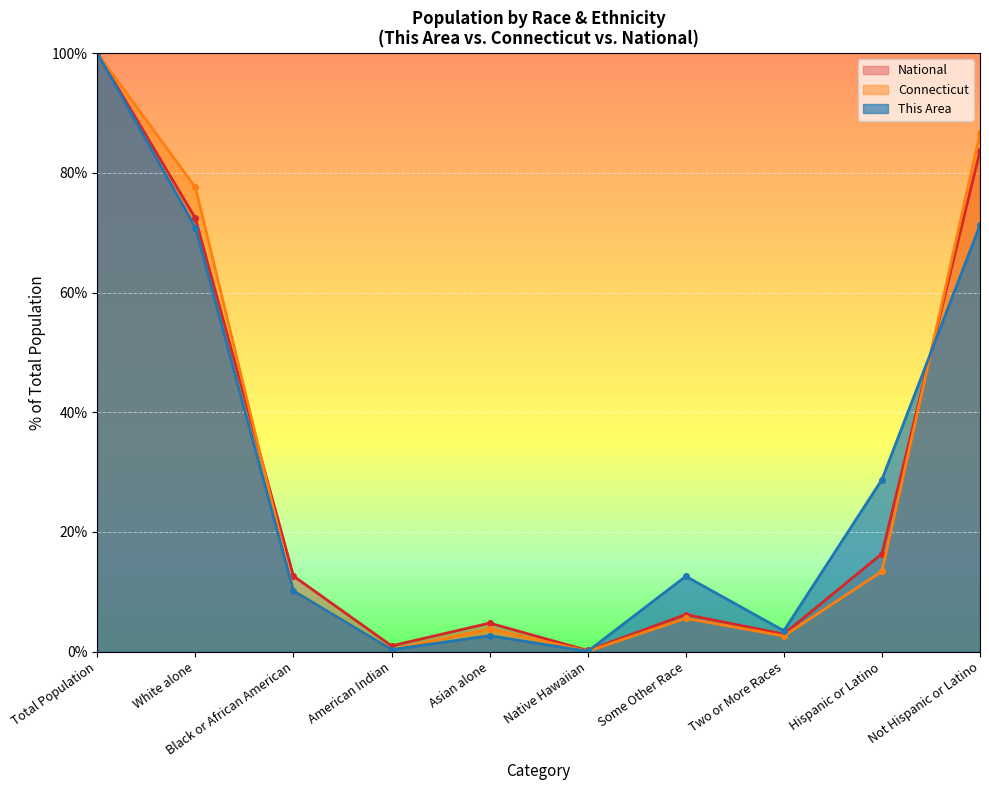

Reading left to right, transcribe all the data shown in this chart.

This Area: 100.0	70.8	10.1	0.3	2.6	0.0	12.6	3.5	28.7	71.3
Connecticut: 100.0	77.6	10.1	0.3	3.8	0.0	5.6	2.6	13.4	86.6
National: 100.0	72.4	12.6	0.9	4.8	0.2	6.2	2.9	16.3	83.7